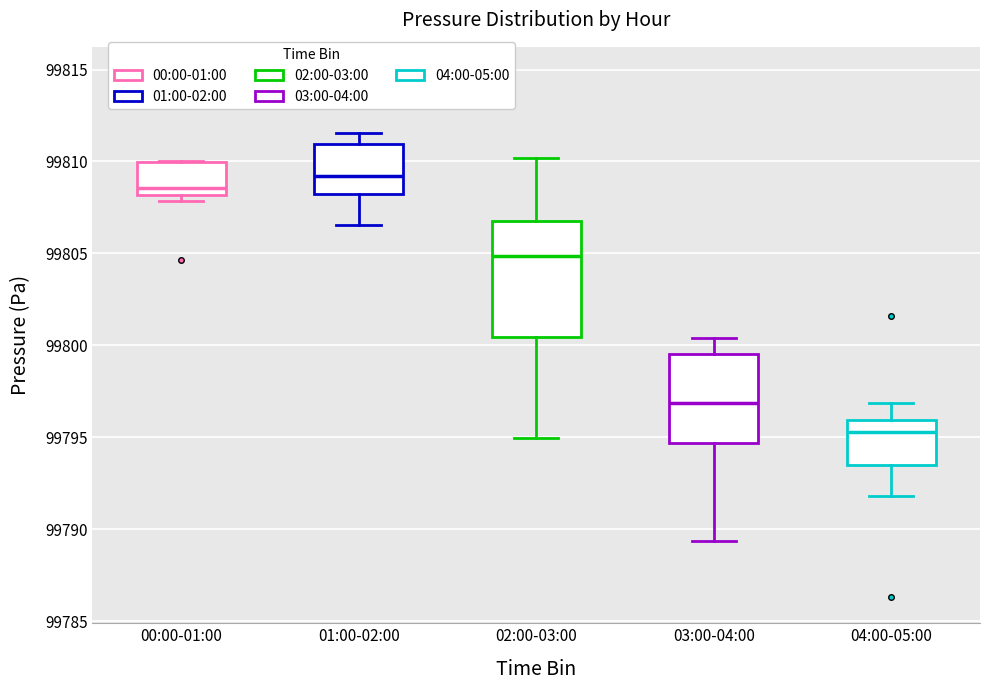

Where does the median line of the box for 00:00-01:00 sit on the y-axis? The values are not printed on the chart, so give them approximately, as read against the axis.

99808.5